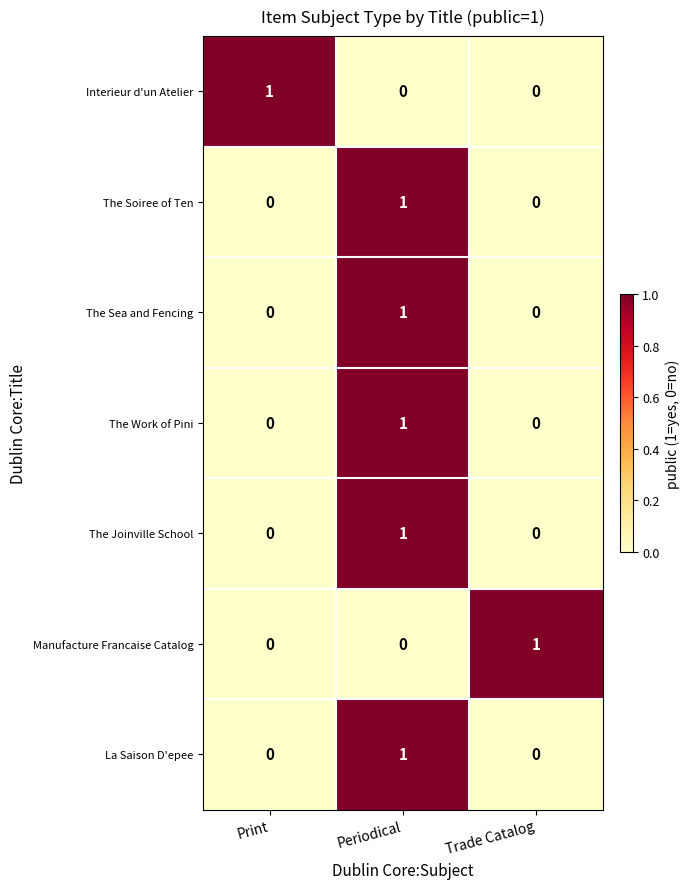

Reading right to left, list all the values displayed in this chart.

Interieur d'un Atelier: Trade Catalog=0	Periodical=0	Print=1
The Soiree of Ten: Trade Catalog=0	Periodical=1	Print=0
The Sea and Fencing: Trade Catalog=0	Periodical=1	Print=0
The Work of Pini: Trade Catalog=0	Periodical=1	Print=0
The Joinville School: Trade Catalog=0	Periodical=1	Print=0
Manufacture Francaise Catalog: Trade Catalog=1	Periodical=0	Print=0
La Saison D'epee: Trade Catalog=0	Periodical=1	Print=0